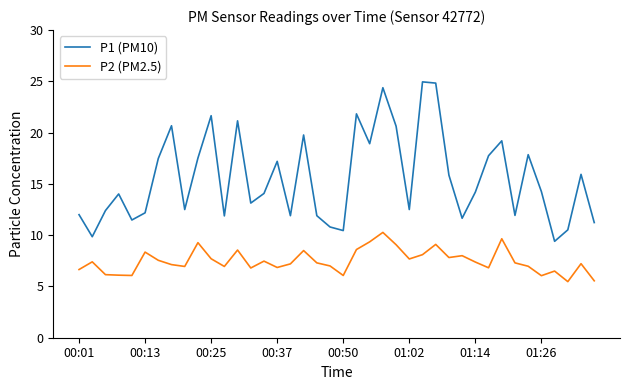

At how many categories does at least one series exceed 13?

23